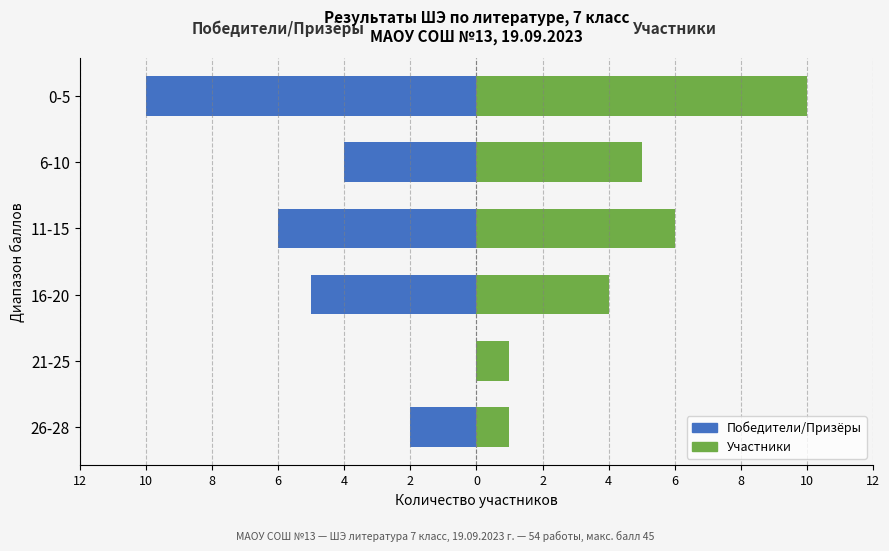

How many groups of bars are there?

6